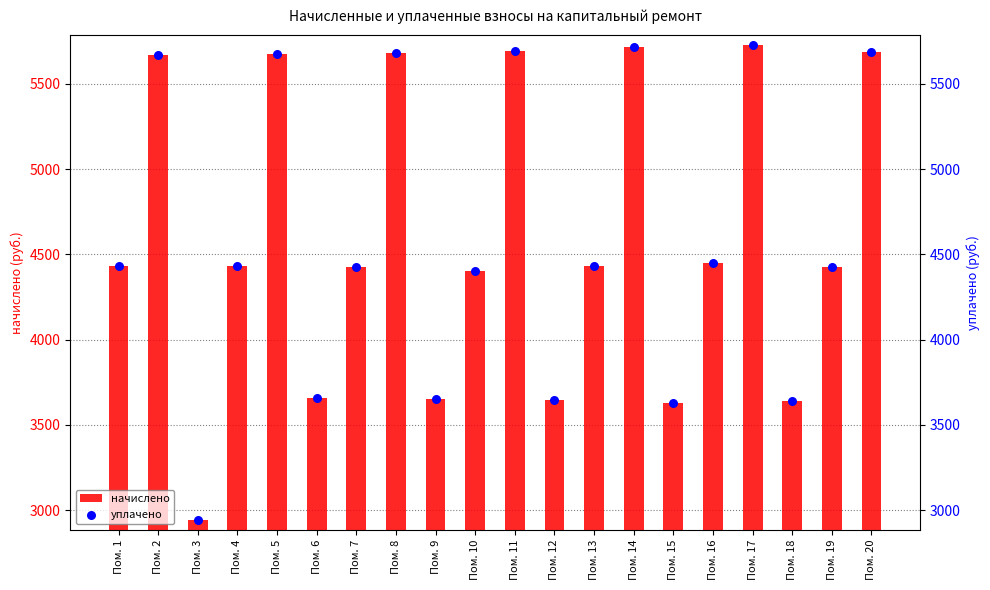

Is the value of начислено at Пом. 19 greater than the value of уплачено at Пом. 16?

No